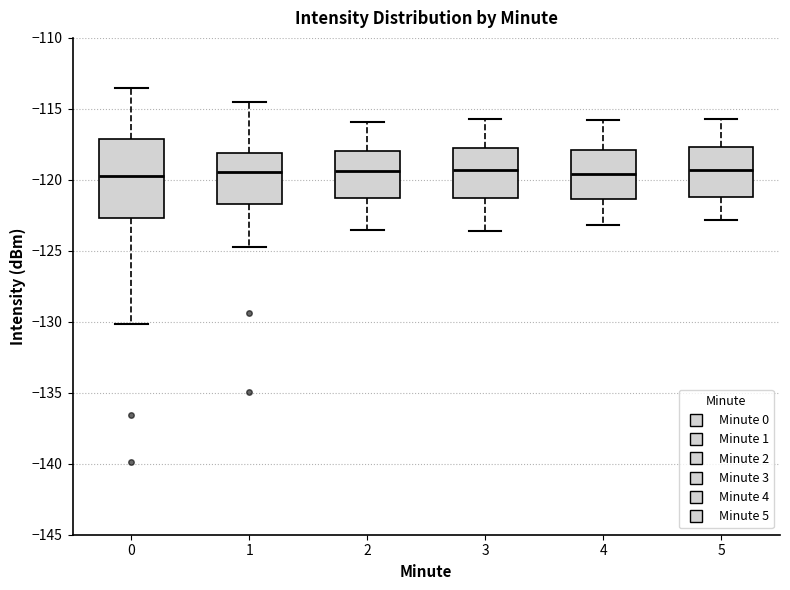

Where is the upper edge of the box at x = 3 on the y-axis? The values are not printed on the chart, so give them approximately, as read against the axis.

-117.5